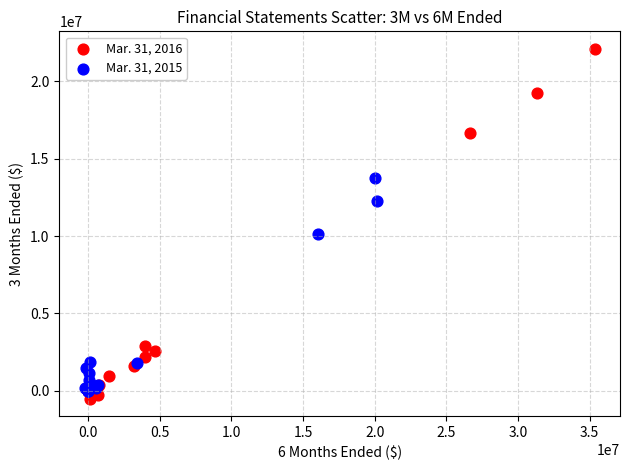

Which series contains the lowest Y value?

Mar. 31, 2016